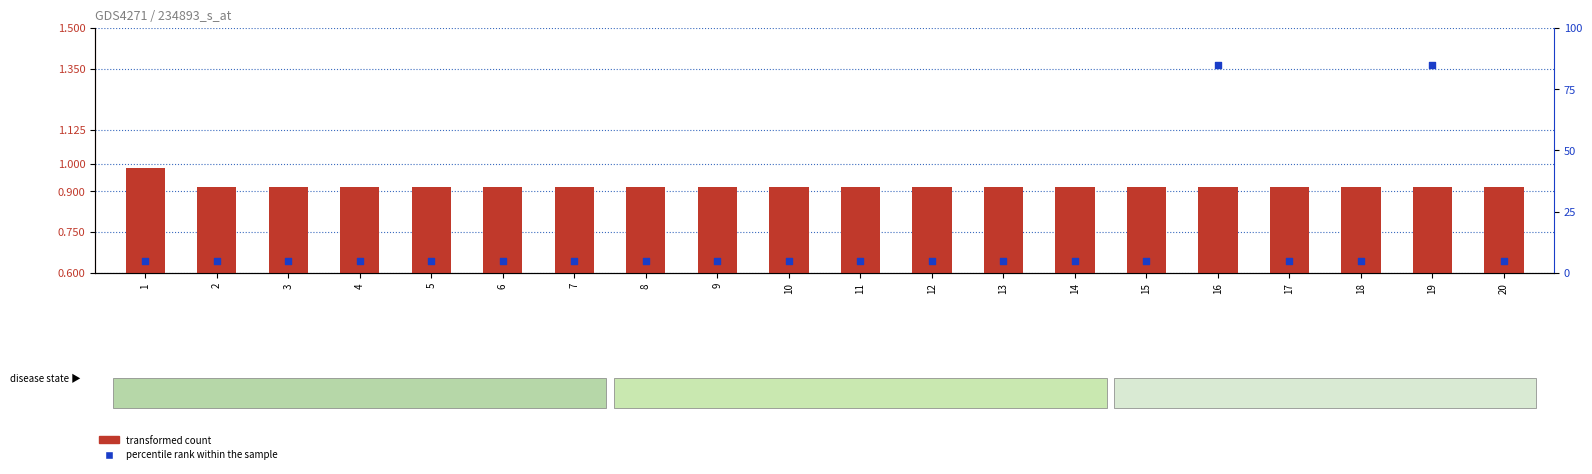

Which series reaches the maximum Y coordinate?

percentile rank within the sample